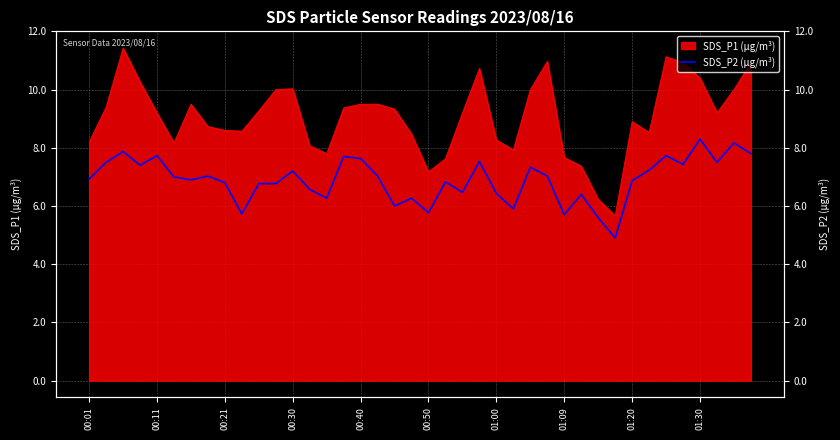

How many values exceed 7?

19